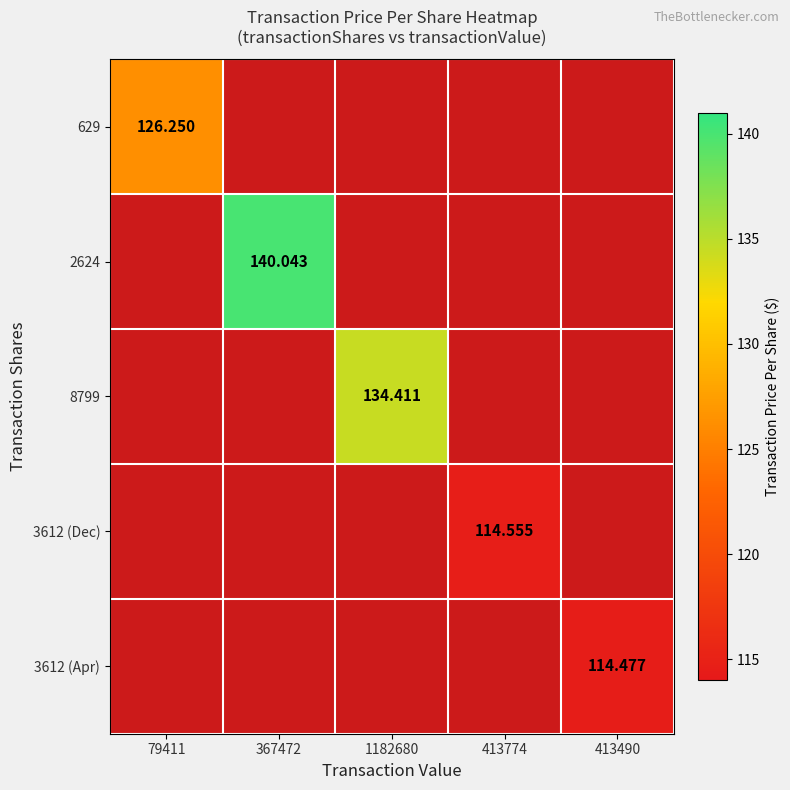

The 8799 series shows 134.4 at 1182680. True or false?

True